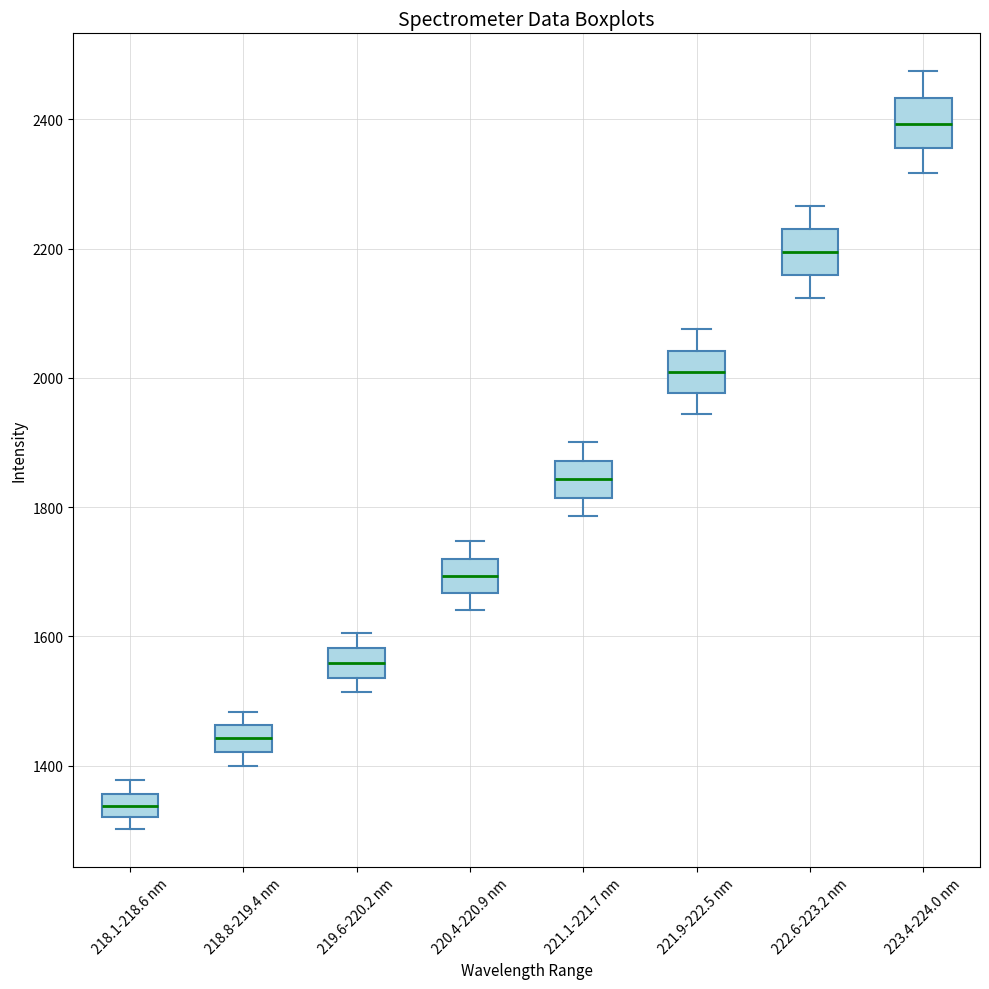

Reading left to right, read every box against the y-axis: the position of its median line, the range the box covers, and the ends of its whiskers. The values are not printed on the chart, so give them approximately, as read against the axis.

218.1-218.6 nm: median 1340, box 1320 to 1360, whiskers 1300 to 1380
218.8-219.4 nm: median 1440, box 1420 to 1460, whiskers 1400 to 1480
219.6-220.2 nm: median 1560, box 1540 to 1580, whiskers 1520 to 1600
220.4-220.9 nm: median 1700, box 1660 to 1720, whiskers 1640 to 1740
221.1-221.7 nm: median 1840, box 1820 to 1880, whiskers 1780 to 1900
221.9-222.5 nm: median 2000, box 1980 to 2040, whiskers 1940 to 2080
222.6-223.2 nm: median 2200, box 2160 to 2240, whiskers 2120 to 2260
223.4-224.0 nm: median 2400, box 2360 to 2440, whiskers 2320 to 2480